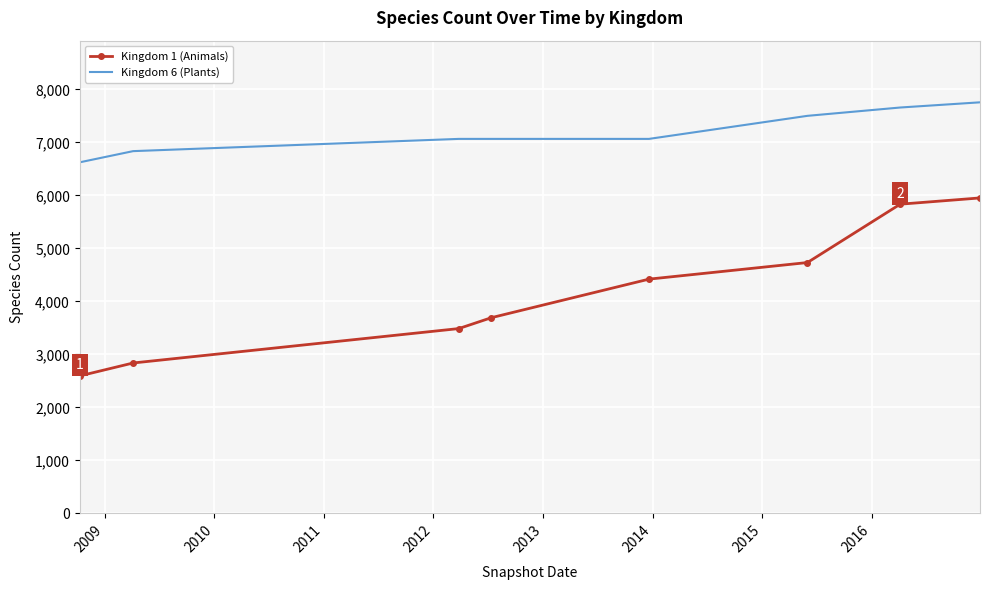

Which series has the widest spread of values?

Kingdom 1 (Animals)